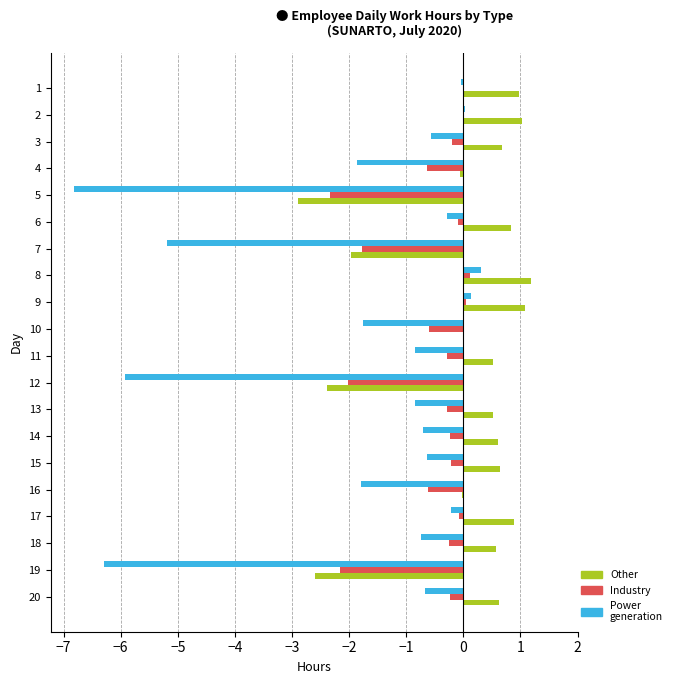

What is the average value of the Industry series?

-0.6